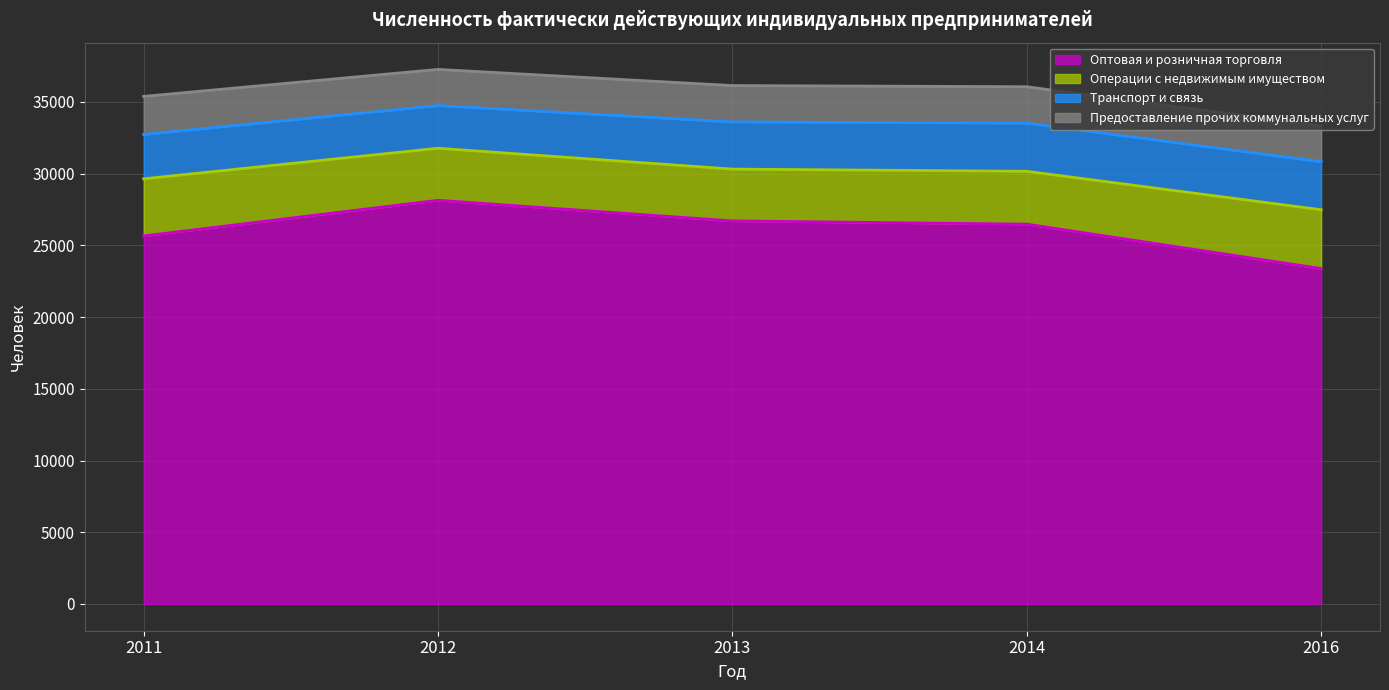

What is the difference between the maximum and minimum values in the Оптовая и розничная торговля series?

4758